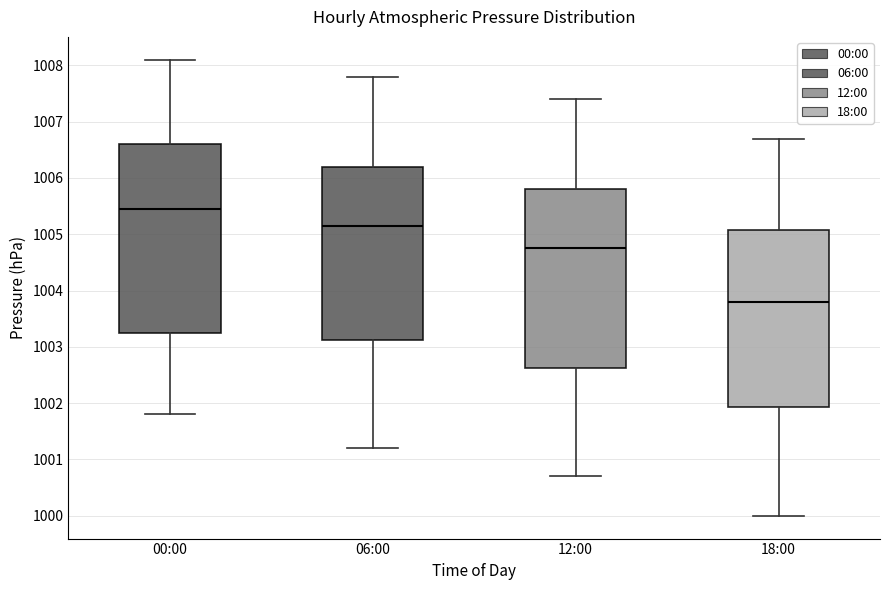

Reading left to right, read every box against the y-axis: the position of its median line, the range the box covers, and the ends of its whiskers. The values are not printed on the chart, so give them approximately, as read against the axis.

00:00: median 1005.5, box 1003.3 to 1006.6, whiskers 1001.8 to 1008.1
06:00: median 1005.2, box 1003.1 to 1006.2, whiskers 1001.2 to 1007.8
12:00: median 1004.8, box 1002.6 to 1005.8, whiskers 1000.7 to 1007.4
18:00: median 1003.8, box 1001.9 to 1005.1, whiskers 1000.0 to 1006.7